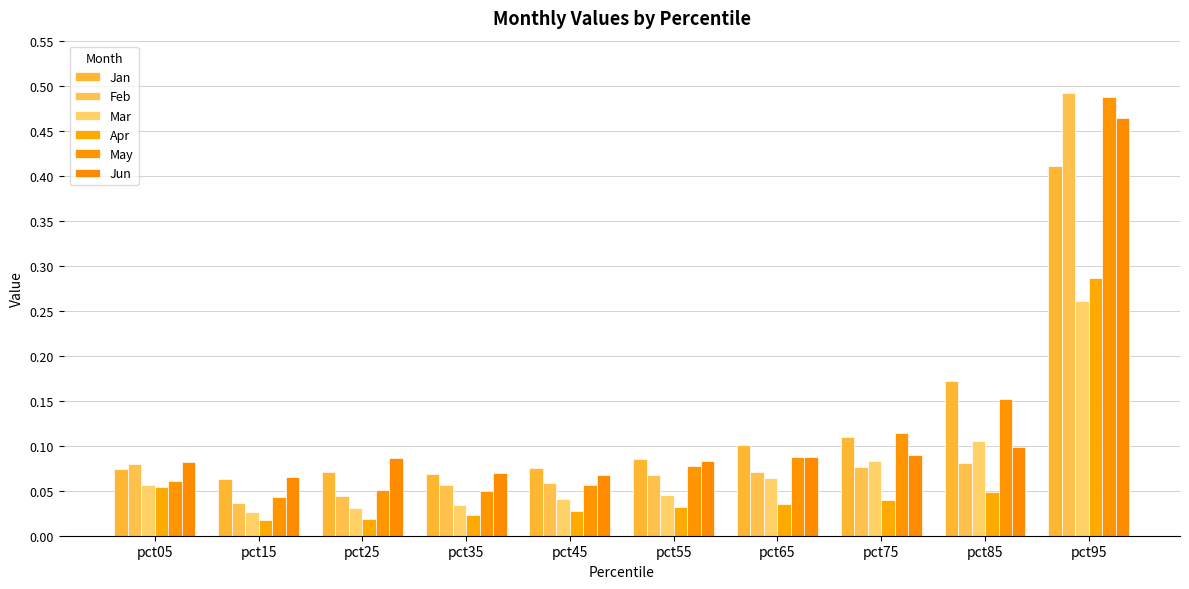

Count the number of categories in the chart.

10